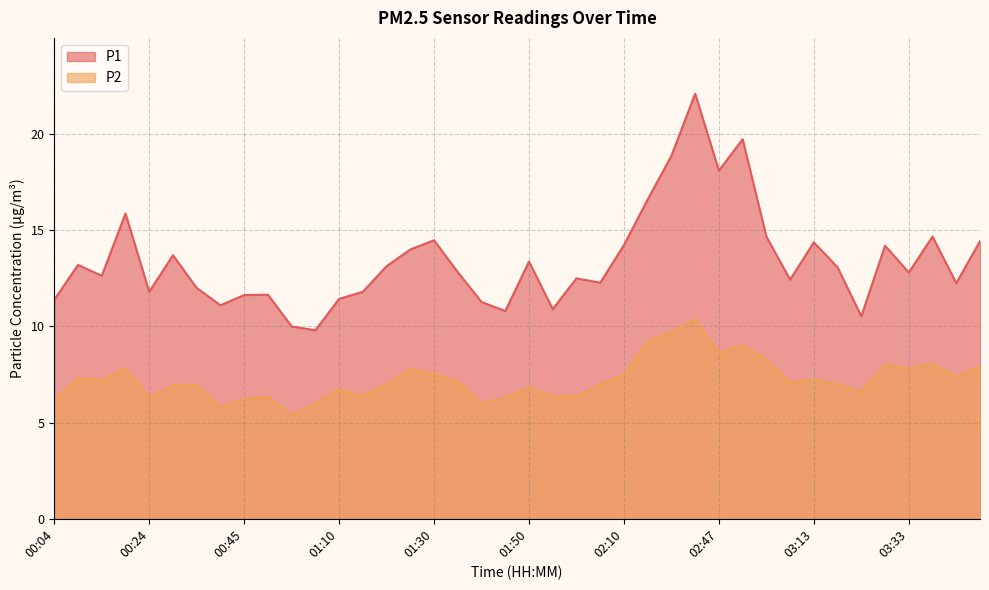

Where does the P1 series first go above 12?

00:09